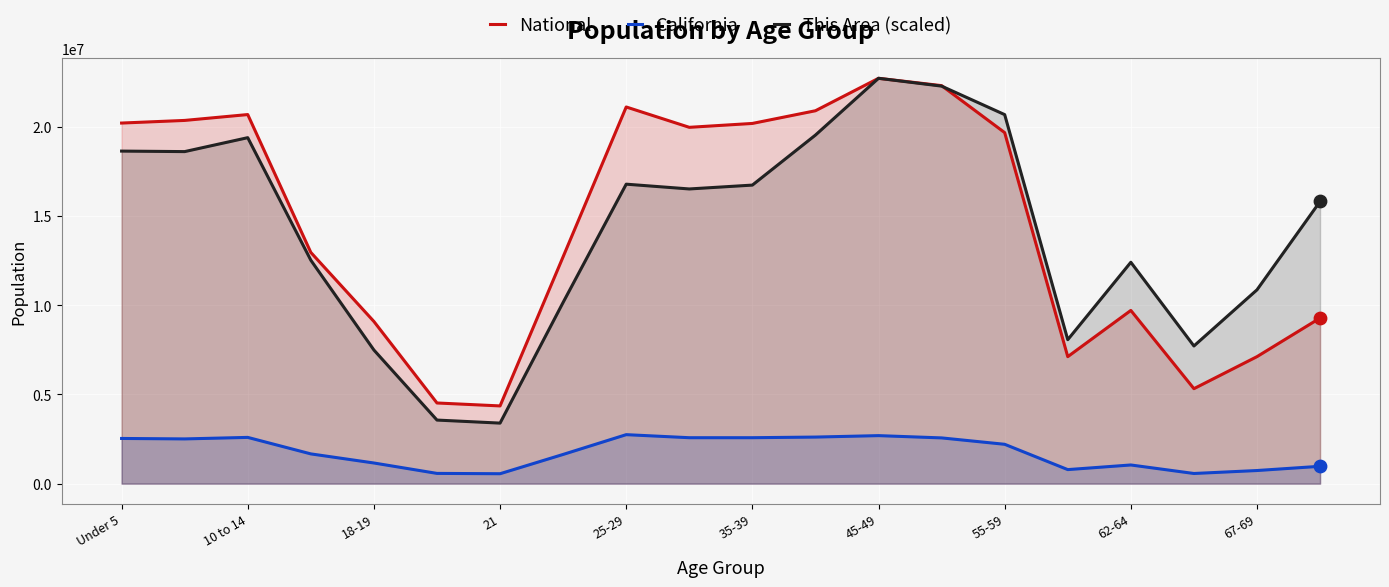

At which category is the sum across all series the highest?

45-49